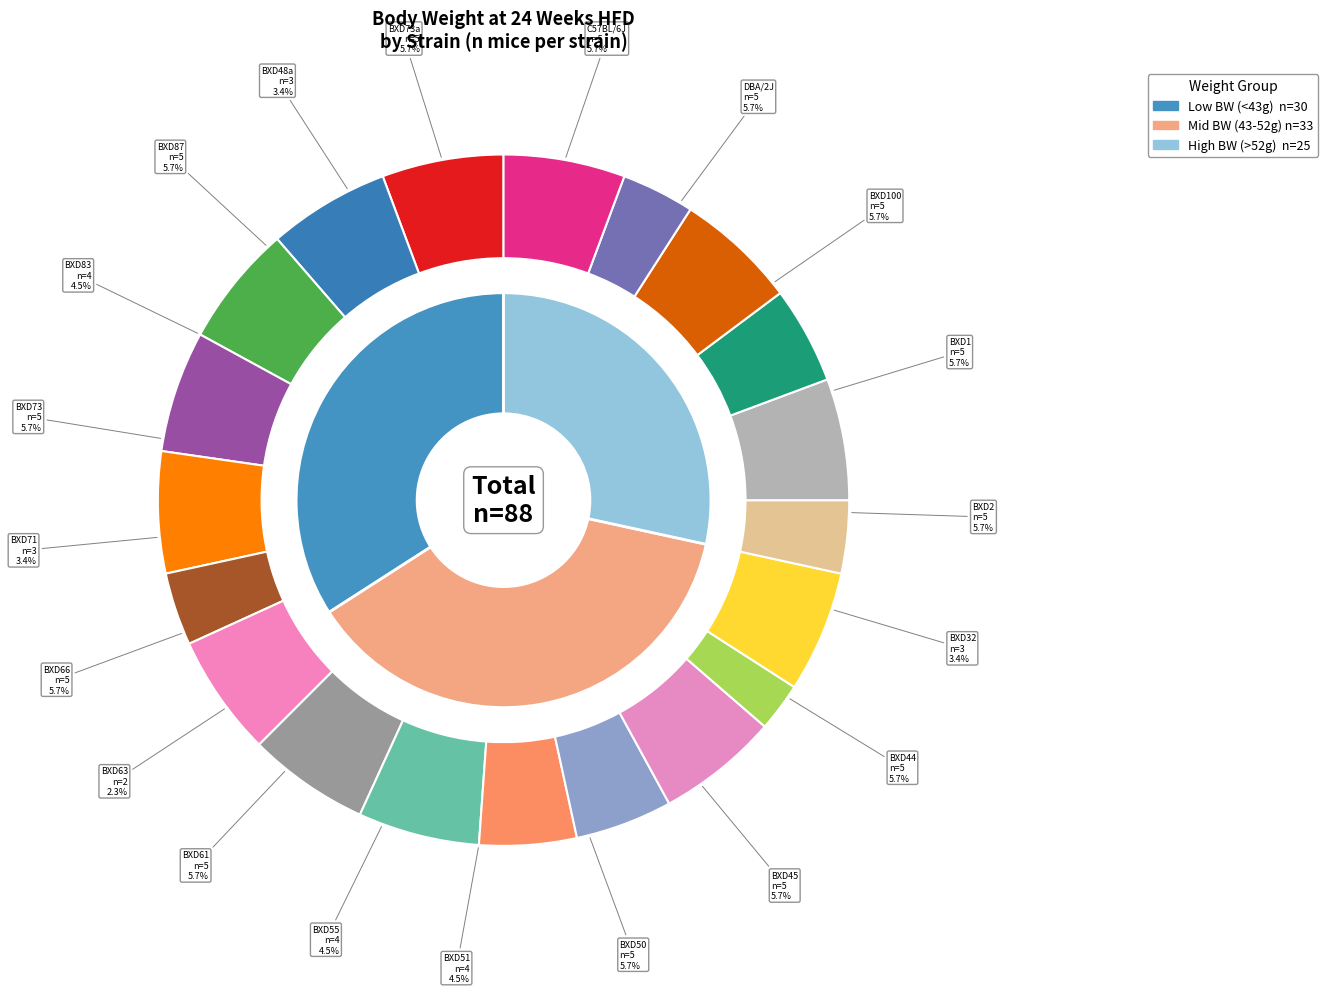

What percentage is the C57BL/6J slice, to the nearest percent?

6%